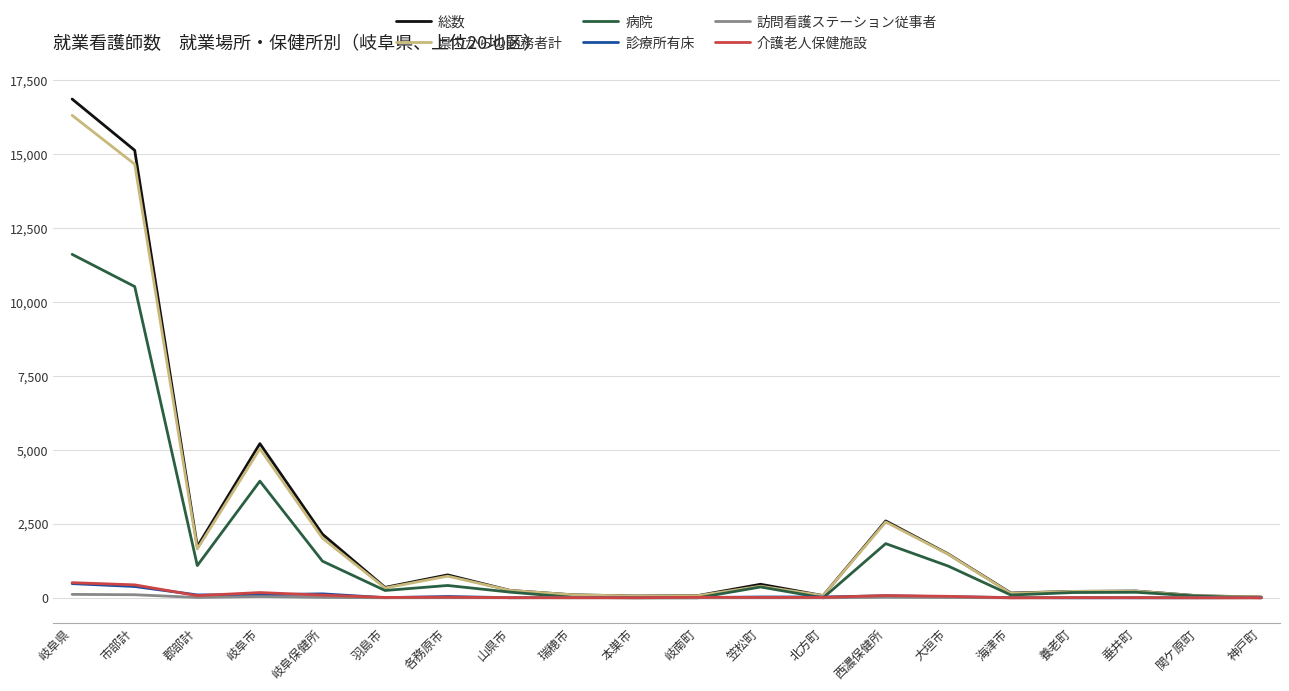

At which label is 病院 closest to 5805?

岐阜市